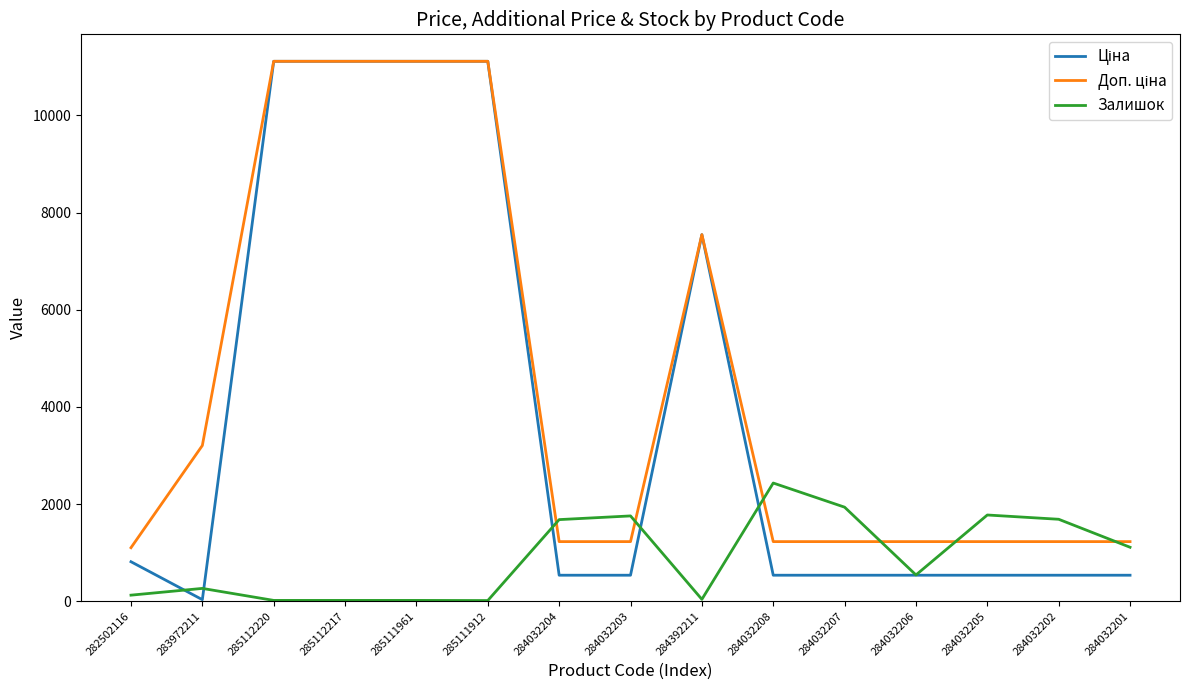

What is the total value across all series at 284032207?

3698.6